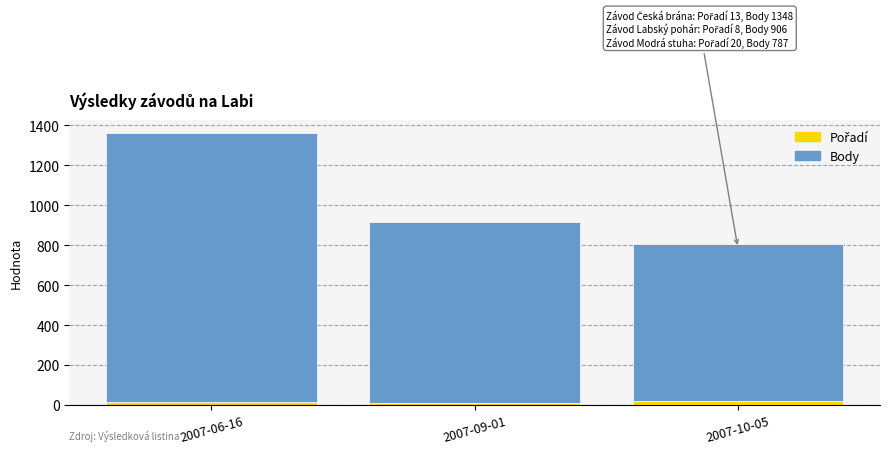

At which category is the sum across all series the highest?

2007-06-16